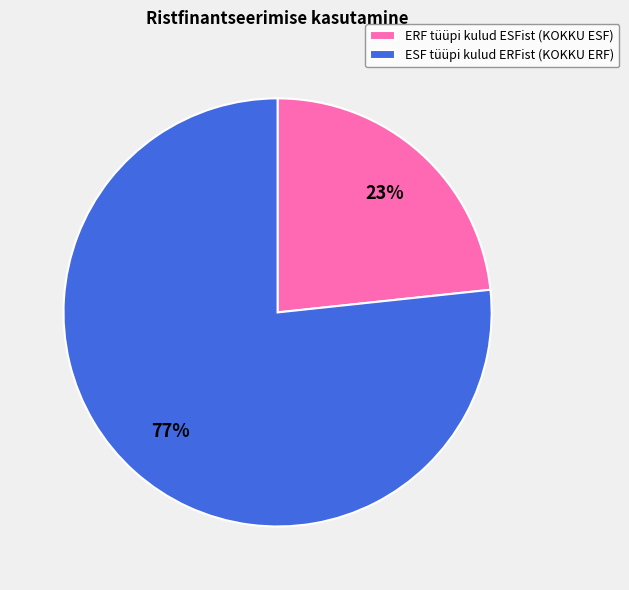

True or false: ERF tüüpi kulud ESFist (KOKKU ESF) accounts for 17% of the total.

False